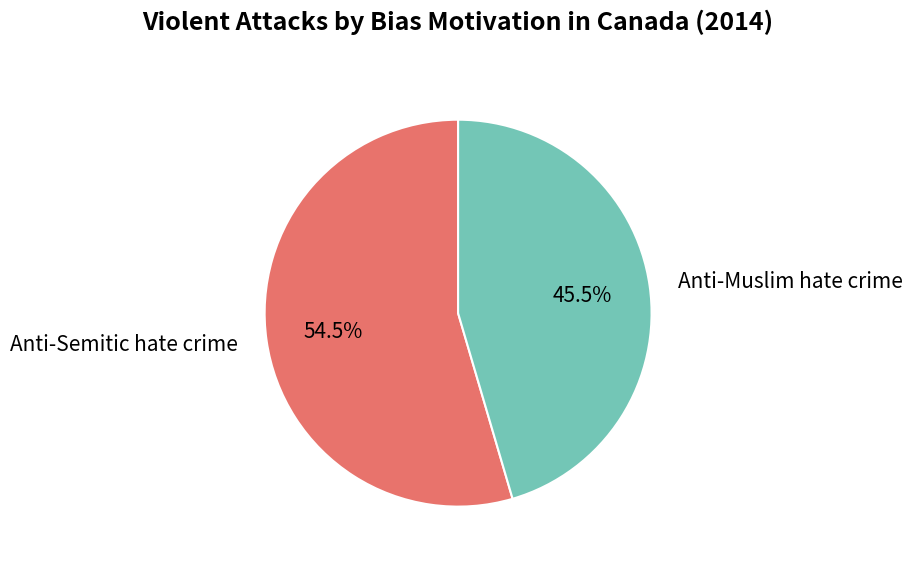

Which category has the smallest portion of the pie?

Anti-Muslim hate crime